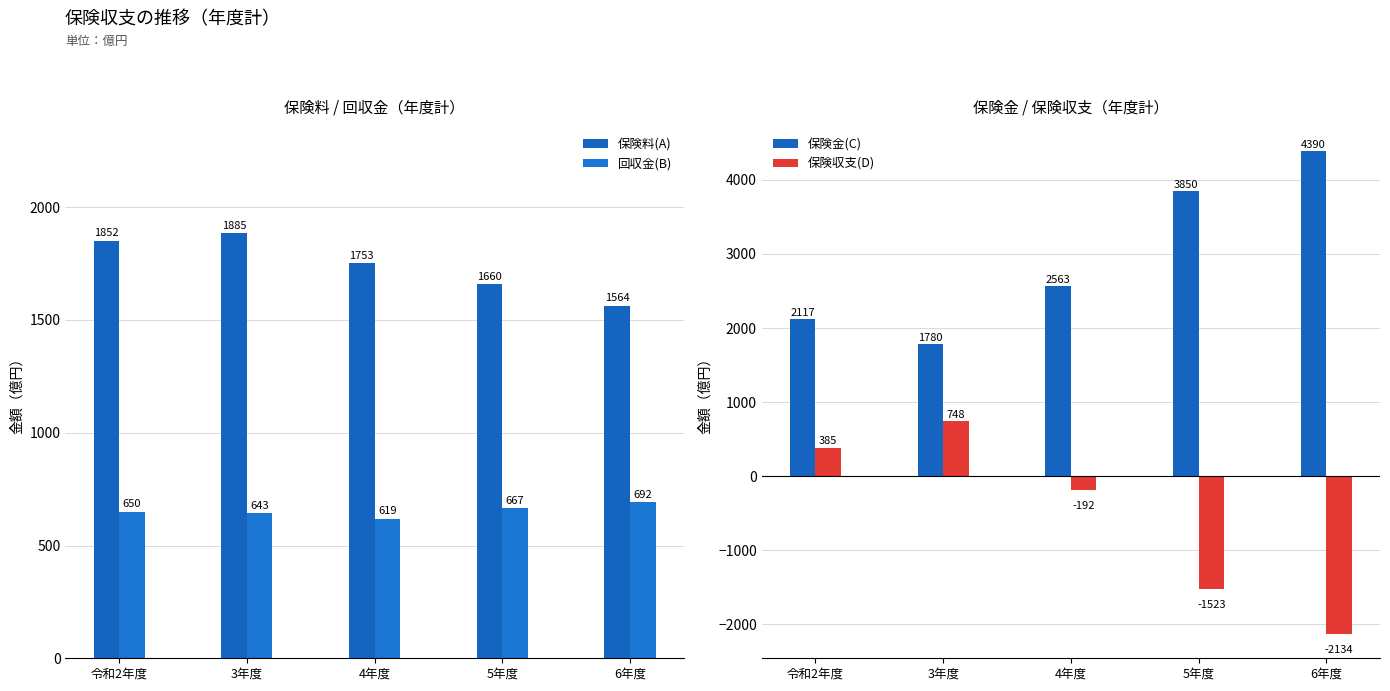

At which label is 回収金(B) closest to 655?

令和2年度